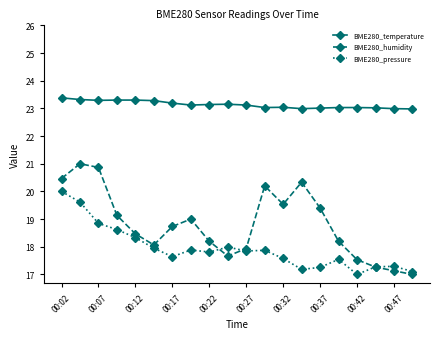

What is the value of the BME280_pressure point at the 20th from the left?

17.1